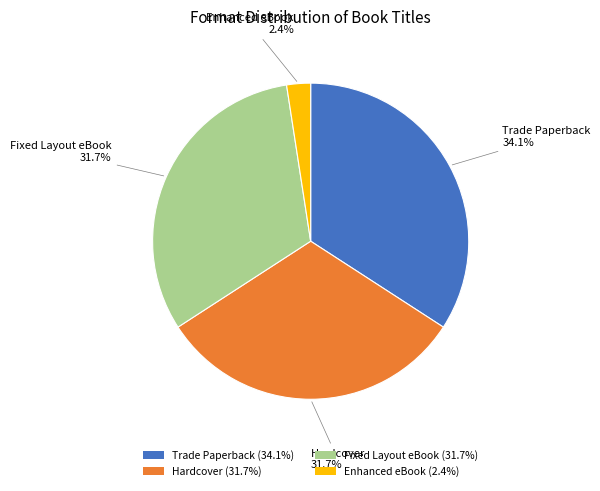

True or false: Fixed Layout eBook accounts for 32% of the total.

True